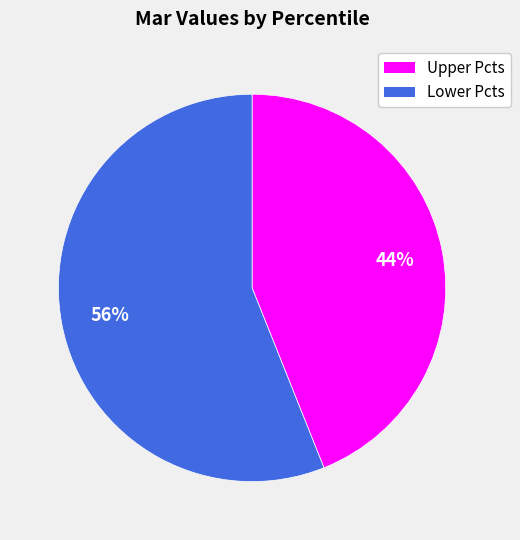

Rank the categories by value from highest to lowest.

Lower Pcts, Upper Pcts